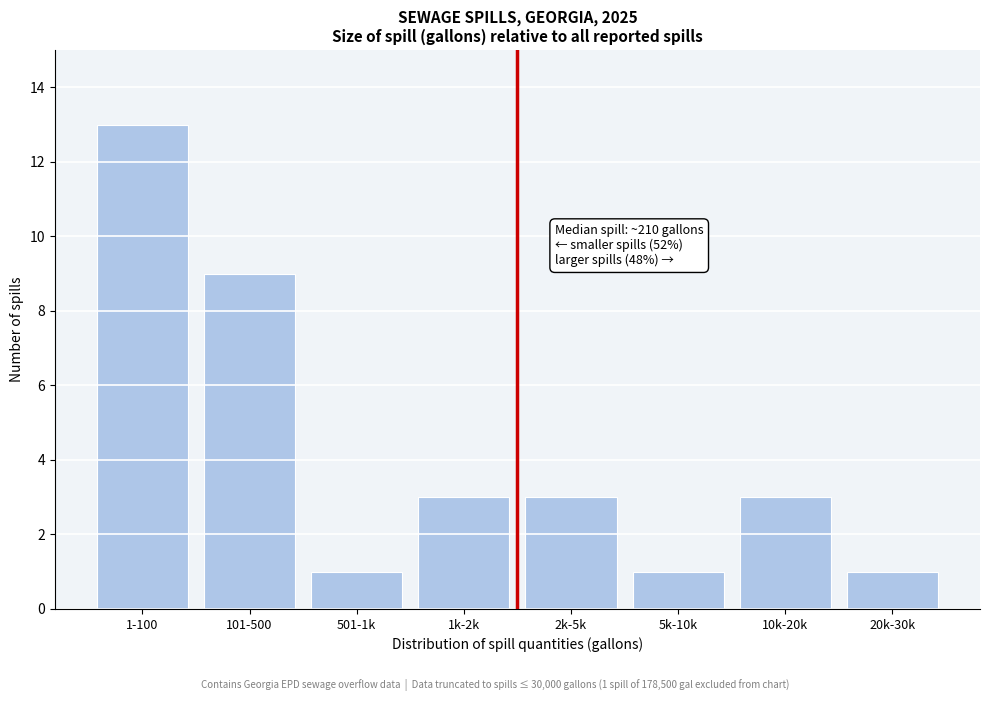

Reading left to right, extract all data points from this chart.

13	9	1	3	3	1	3	1